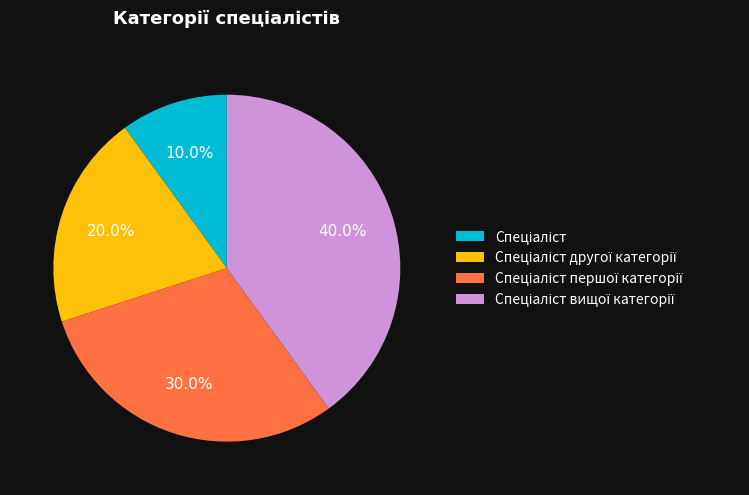

Is there a majority slice in this chart?

No